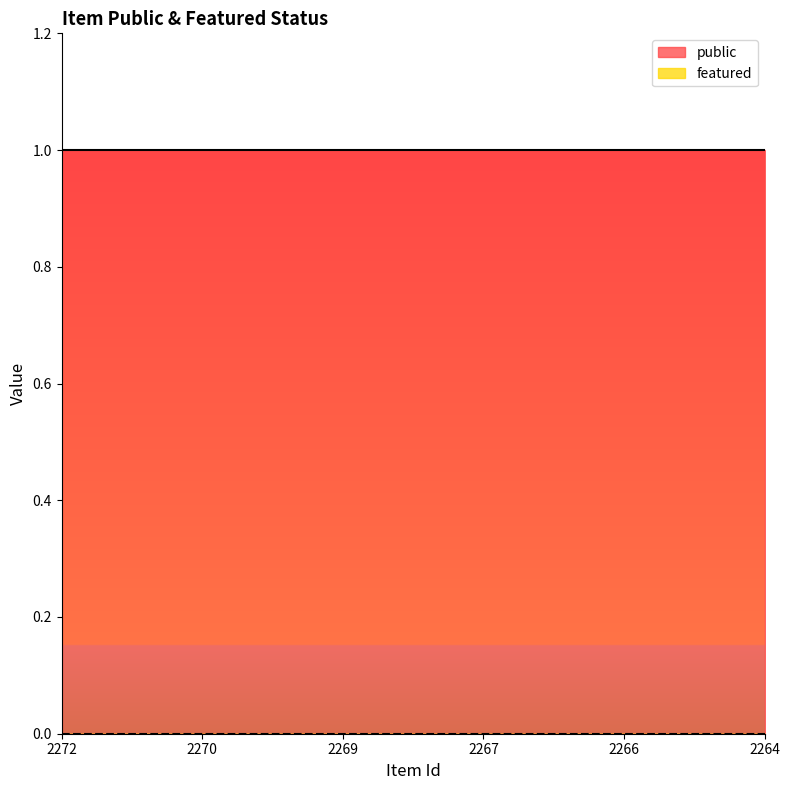

True or false: public and featured cross at least once.

False